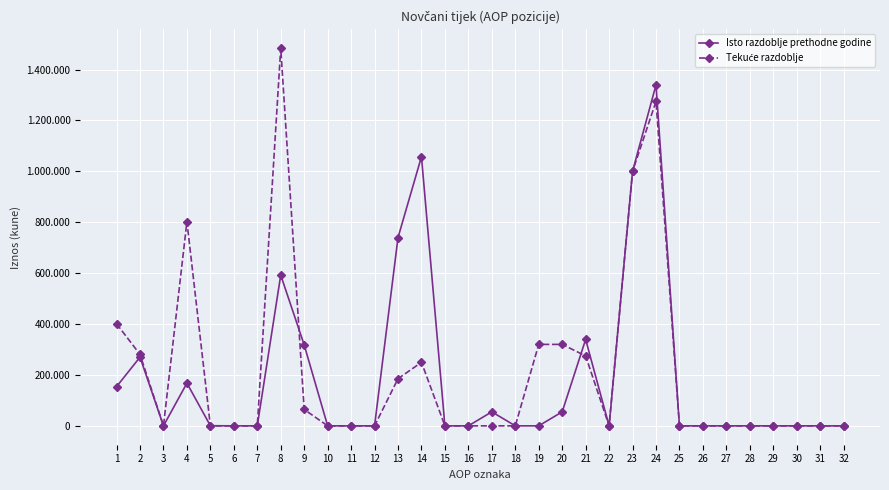

In Isto razdoblje prethodne godine, how many points are lower than both neighbors (excluding endpoints)?

2